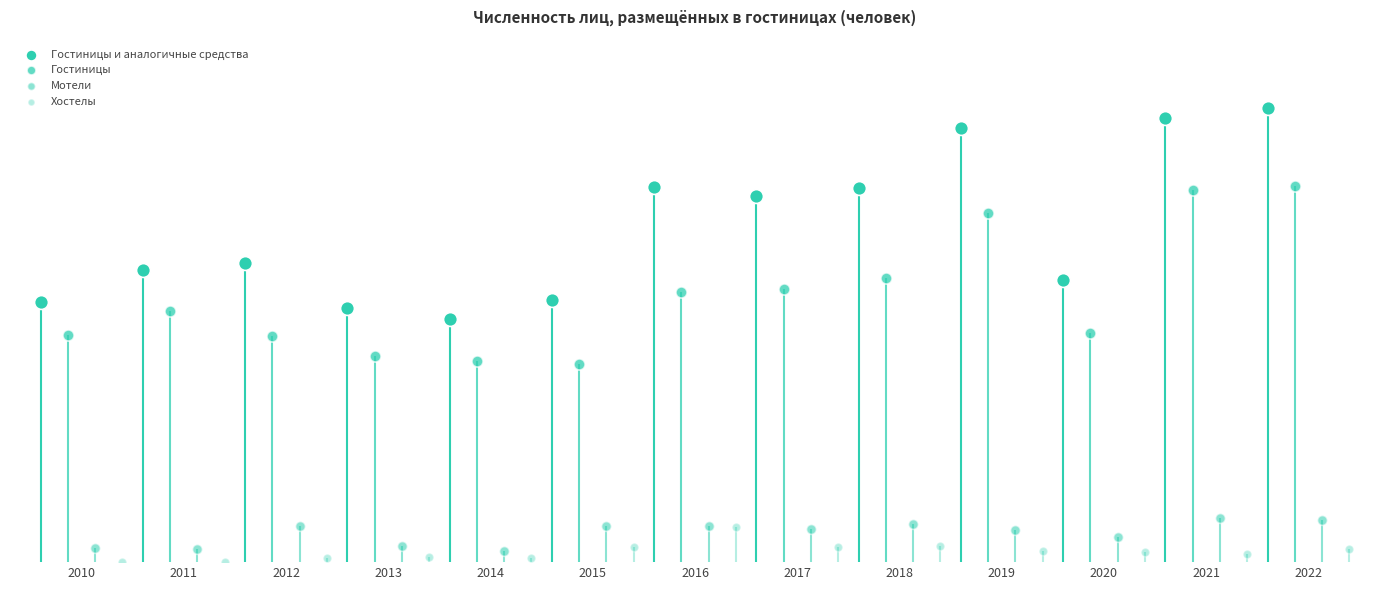

Which series contains the highest Y value?

Гостиницы и аналогичные средства